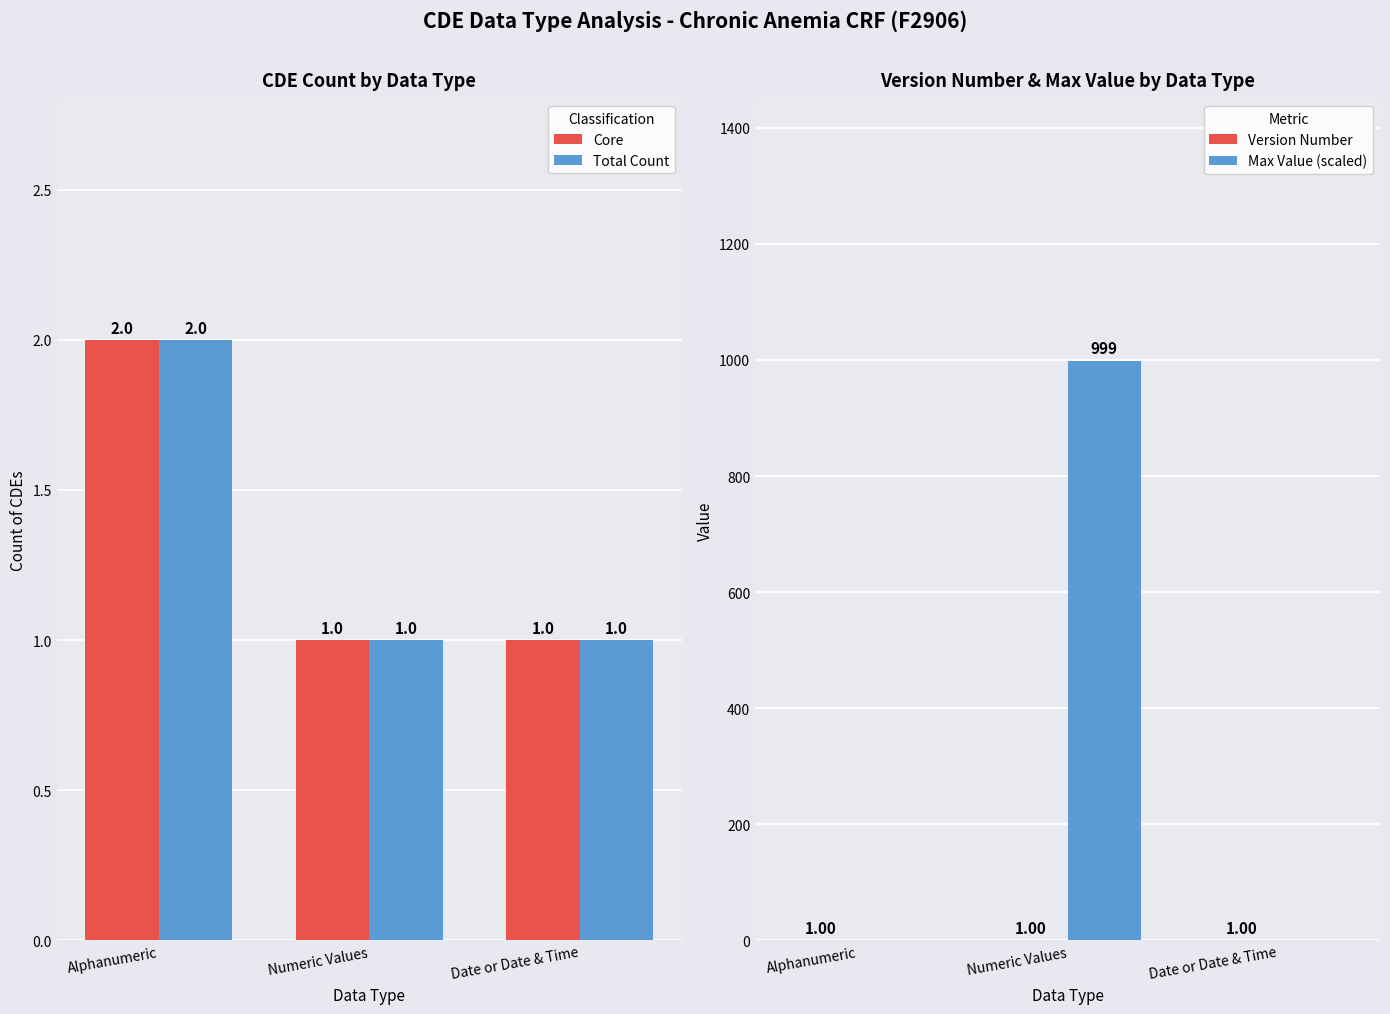

Does the chart contain stacked bars?

No